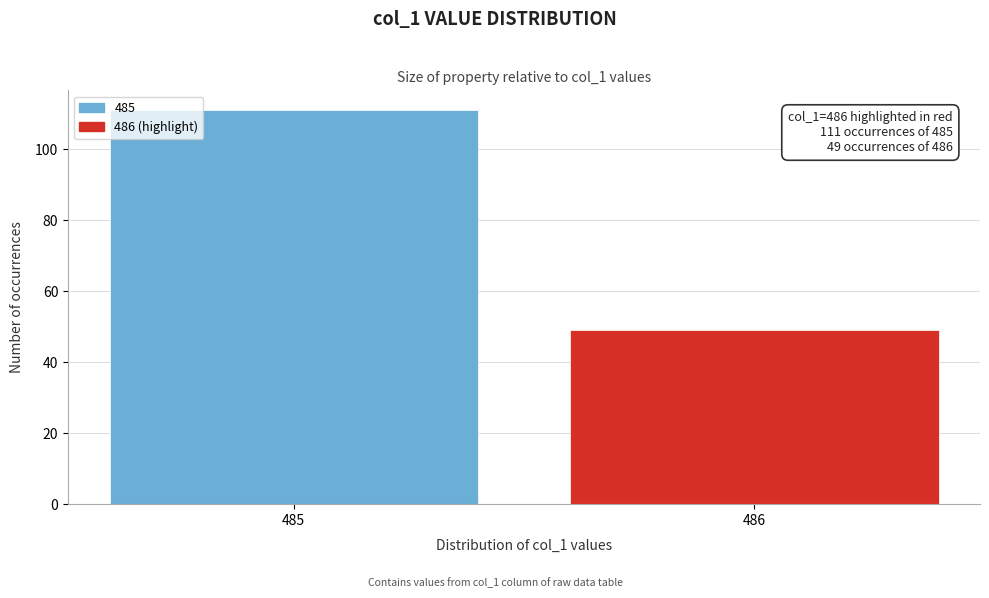

Reading right to left, what are all the values shown in this chart?

486=49	485=111